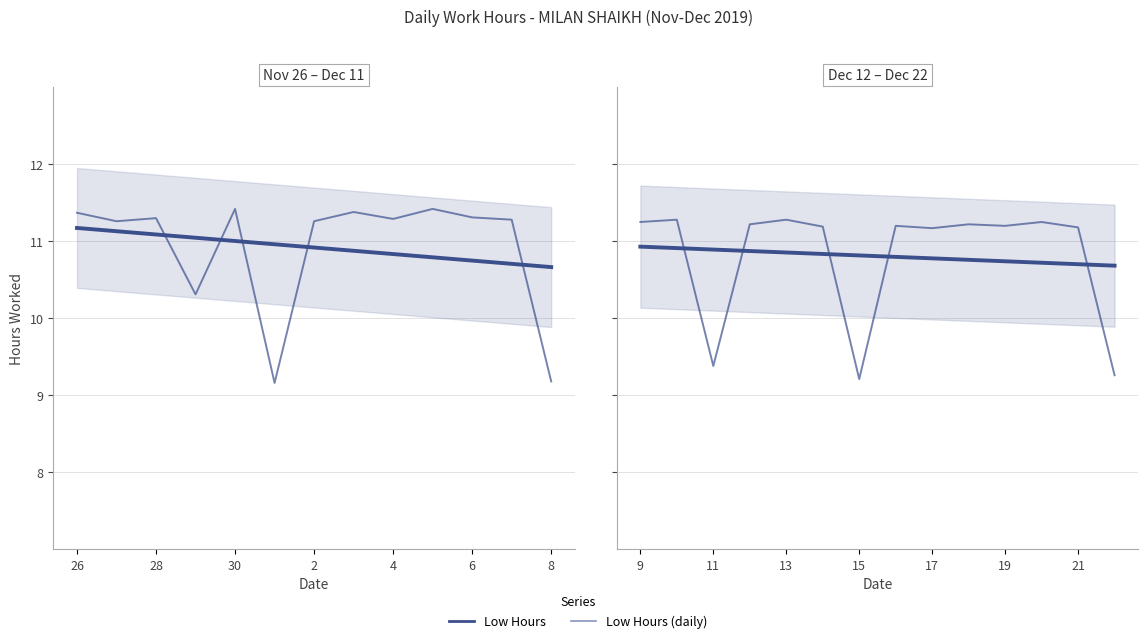

The Low Hours series shows 6.3 at 21. True or false?

False